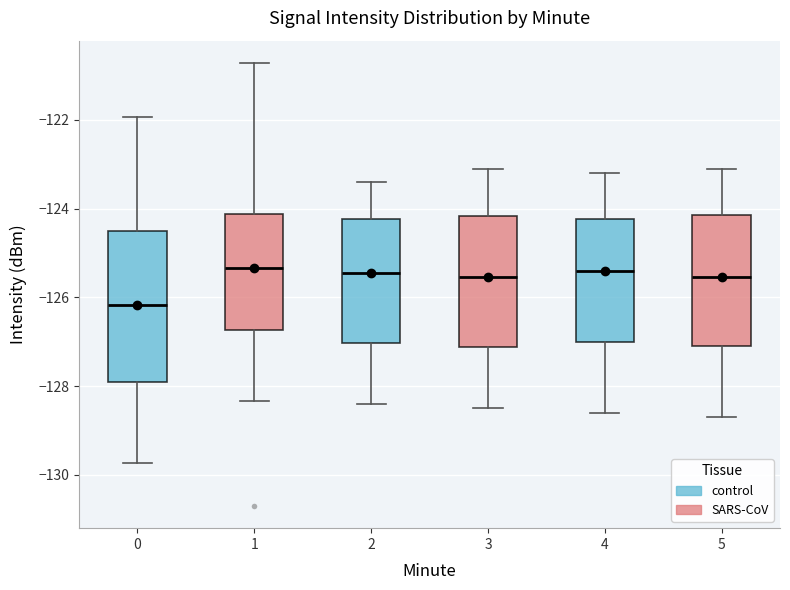

Which box's median line is the lowest?

0